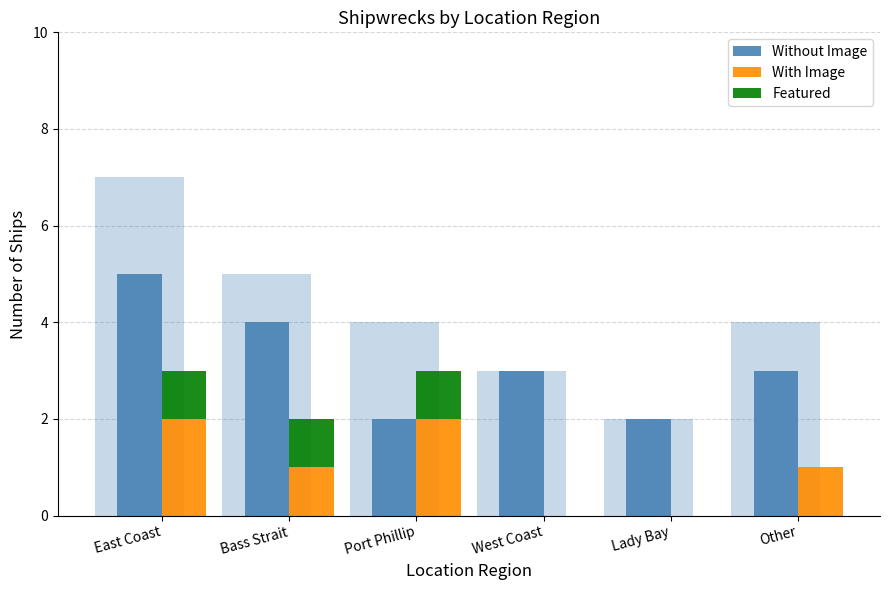

What is the label of the 4th bar from the left?

West Coast